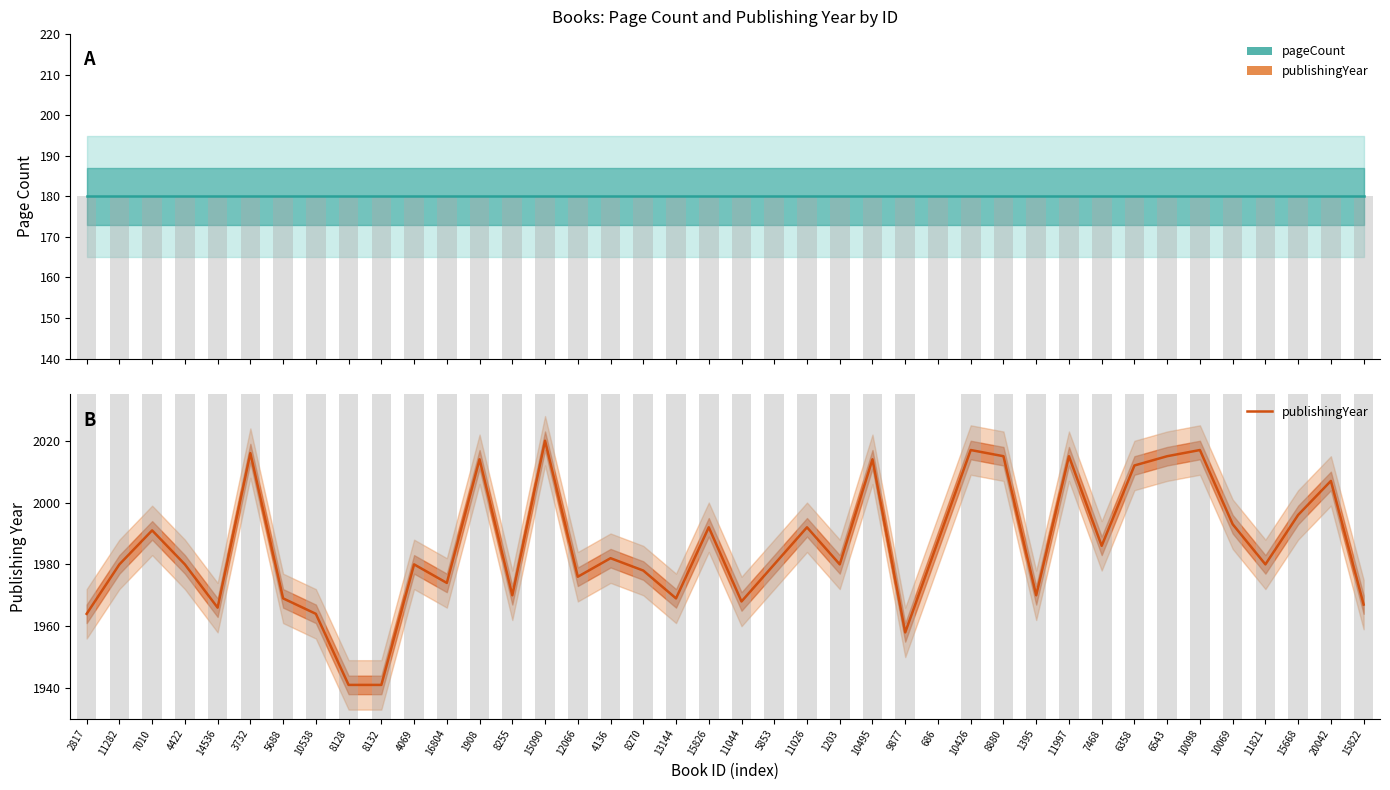

What are all the series names shown in the legend?

pageCount, publishingYear